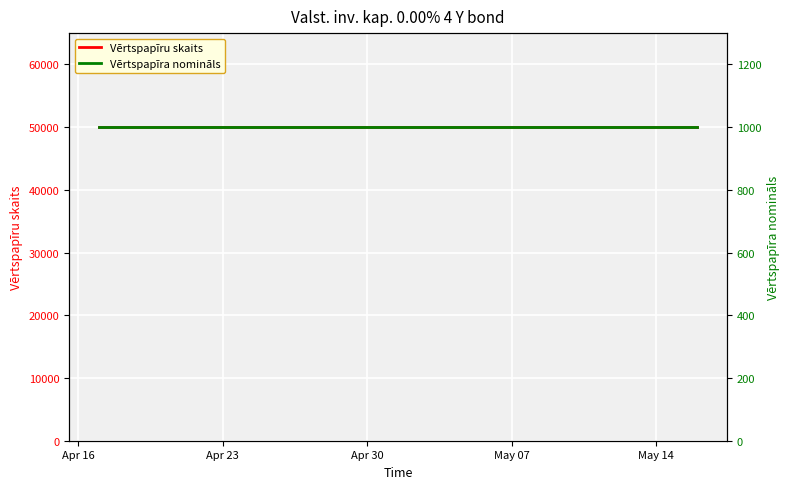

What is the average value of the Vērtspapīru skaits series?

50000